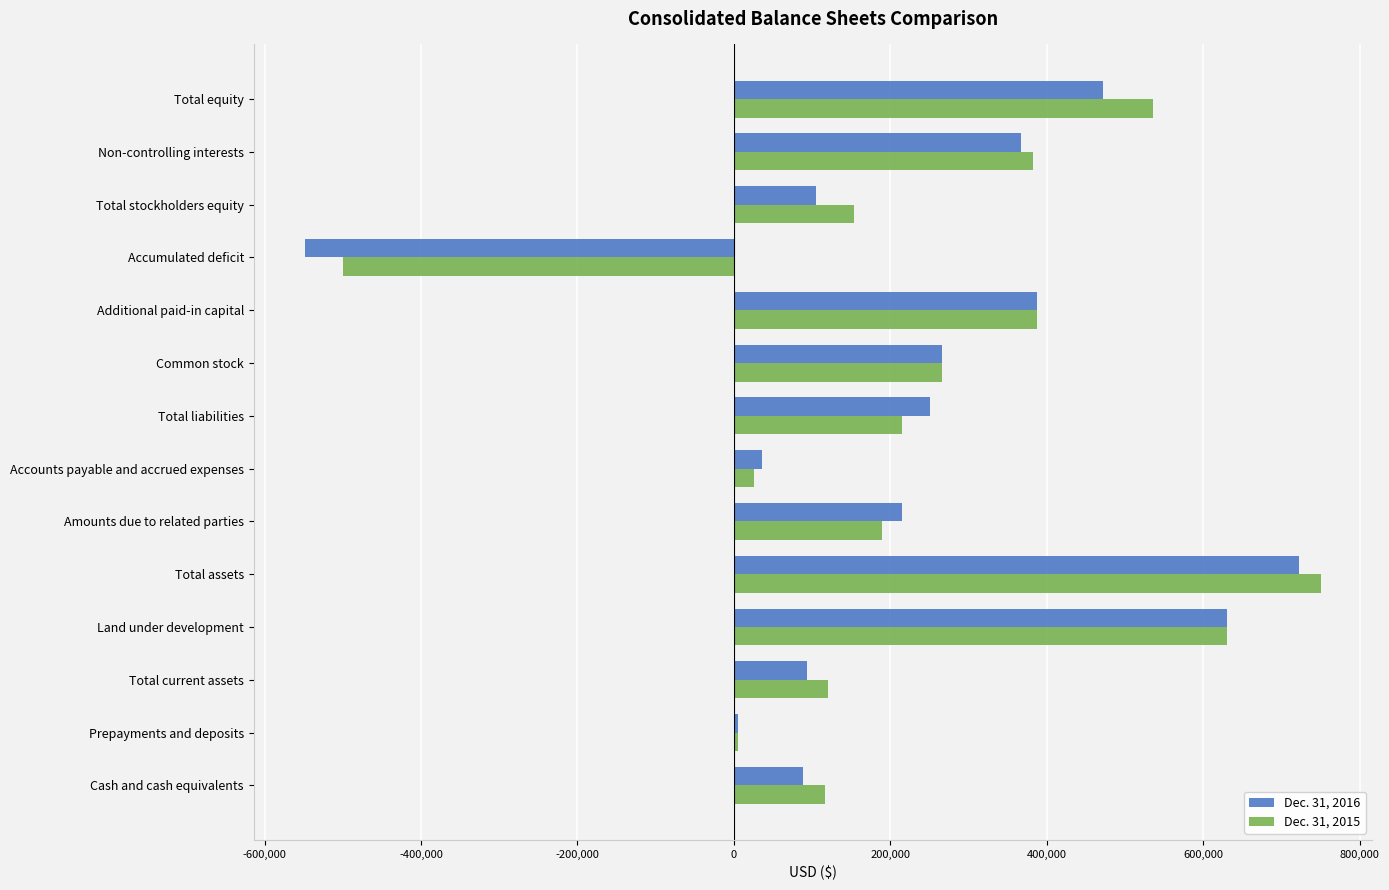

Which category has the highest value in the Dec. 31, 2016 series?

Total assets